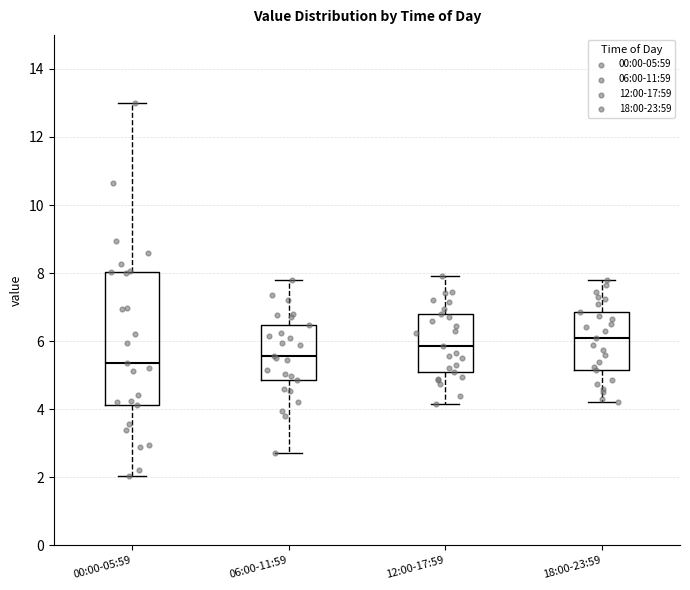

Which box has the lowest median line?

00:00-05:59